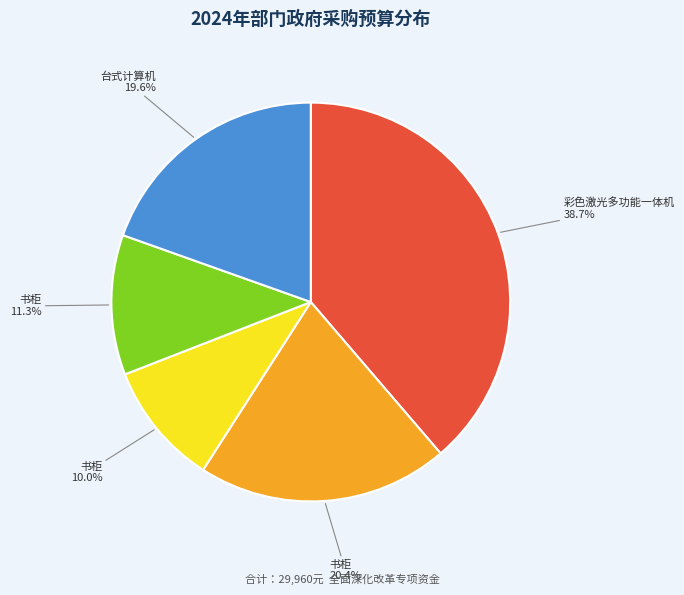

Is there a majority slice in this chart?

No